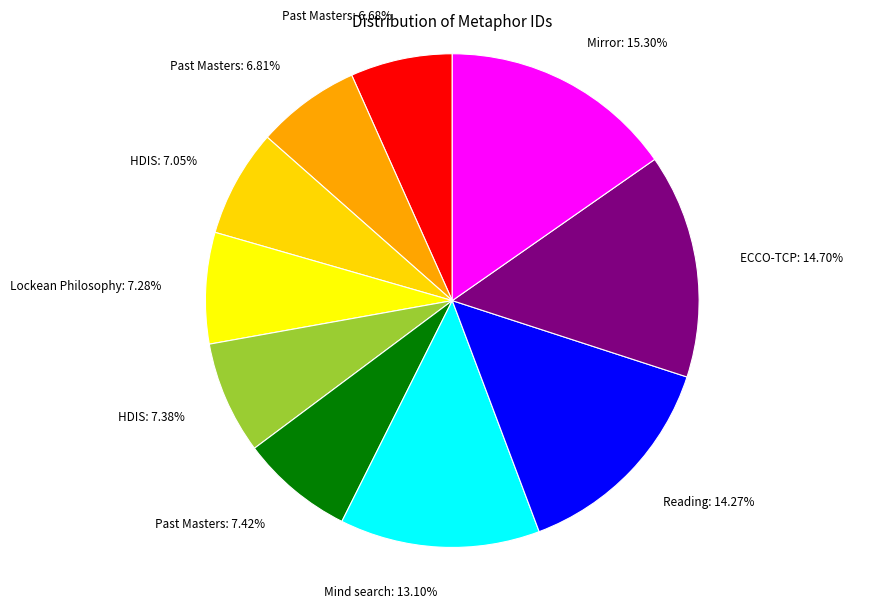

Which has a higher value, HDIS: 7.38% or Reading: 14.27%?

Reading: 14.27%